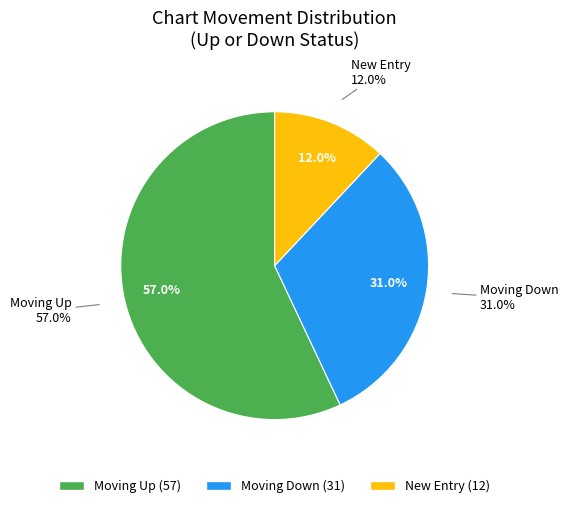

Does any single category account for the majority?

Yes